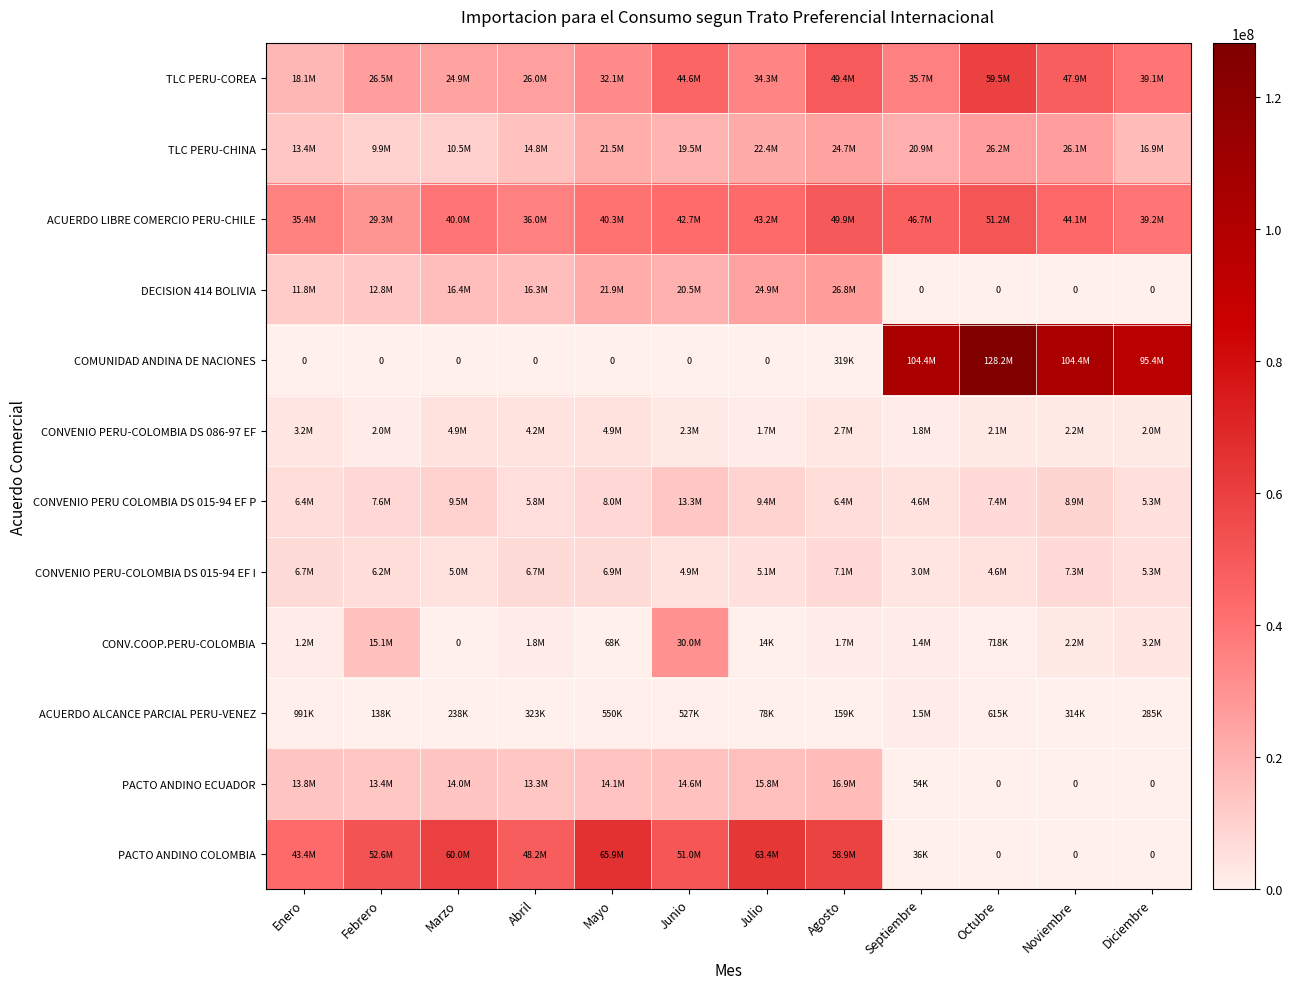

How many distinct data groups are displayed?

12